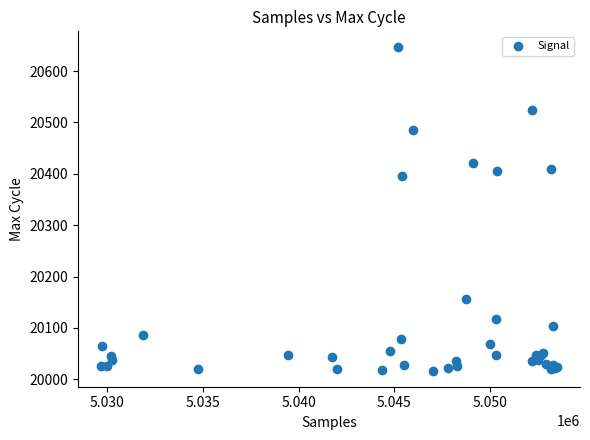

What Y value in the scatter plot is closest to 20331?

20395